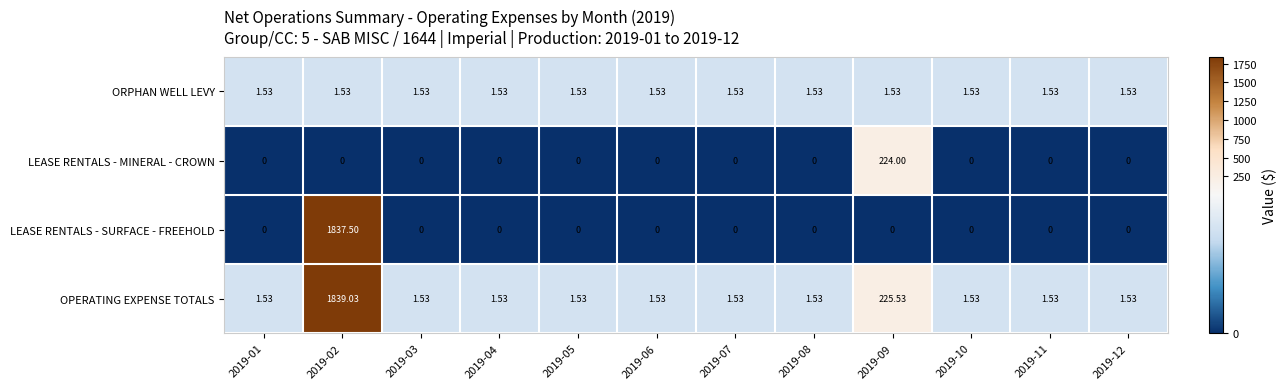

Rank the series at 2019-02 from highest to lowest value.

OPERATING EXPENSE TOTALS, LEASE RENTALS - SURFACE - FREEHOLD, ORPHAN WELL LEVY, LEASE RENTALS - MINERAL - CROWN